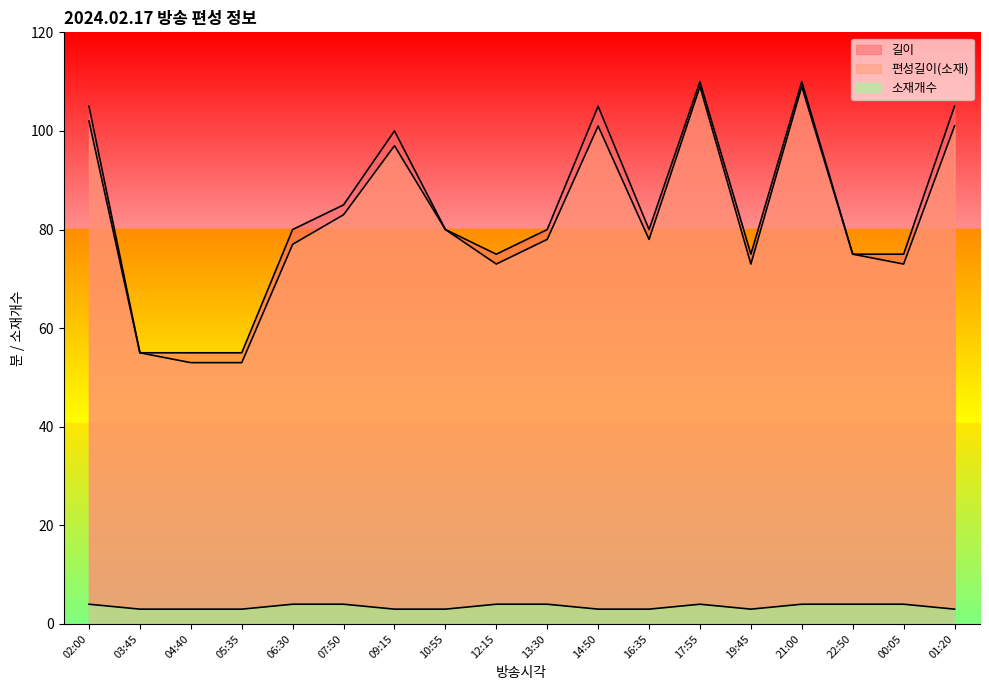

What is the sum of the 편성길이(소재) values at 05:35 and 03:45?

108